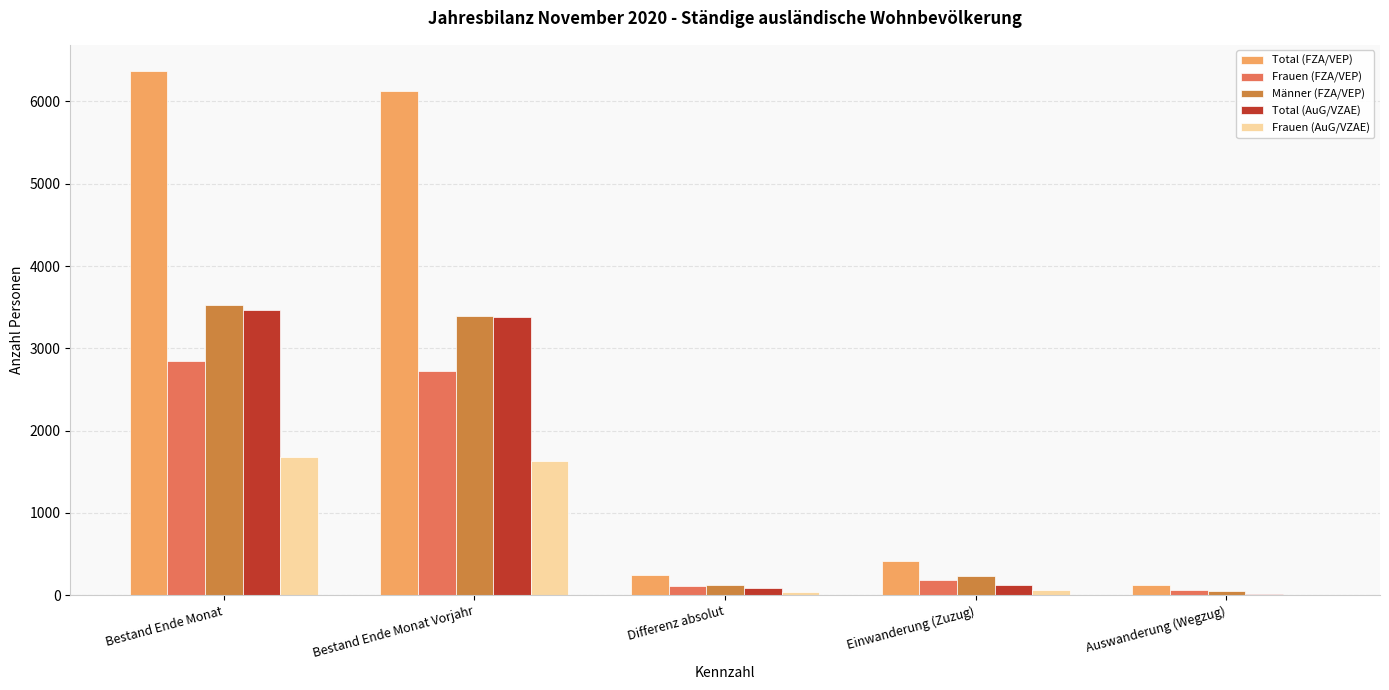

What is the sum of all Männer (FZA/VEP) values?

7338